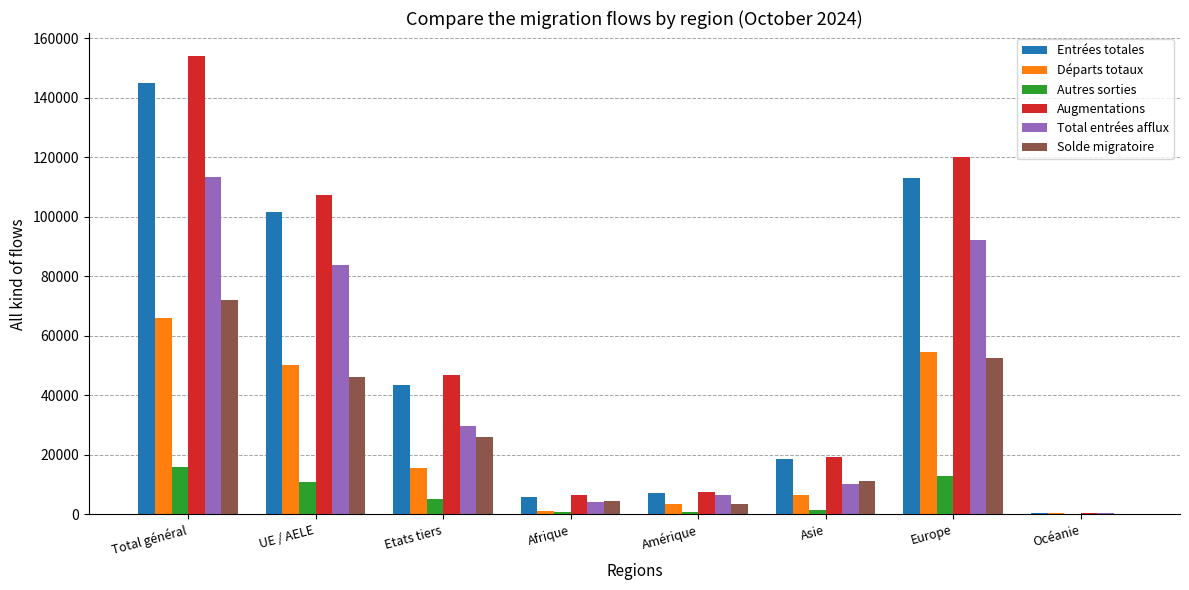

What is the approximate value of Solde migratoire at UE / AELE?

46109